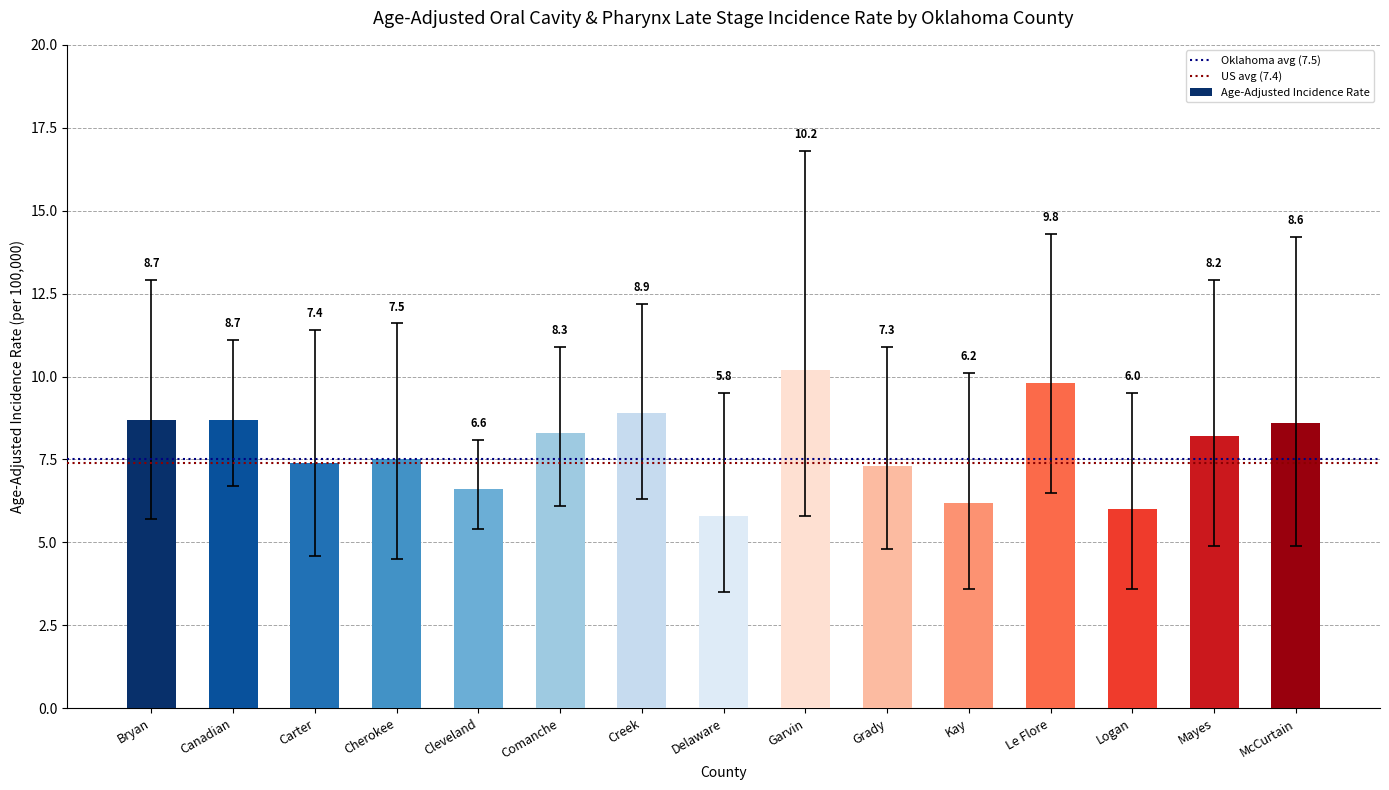

The chart shows a value of 10.2 at Garvin. True or false?

True